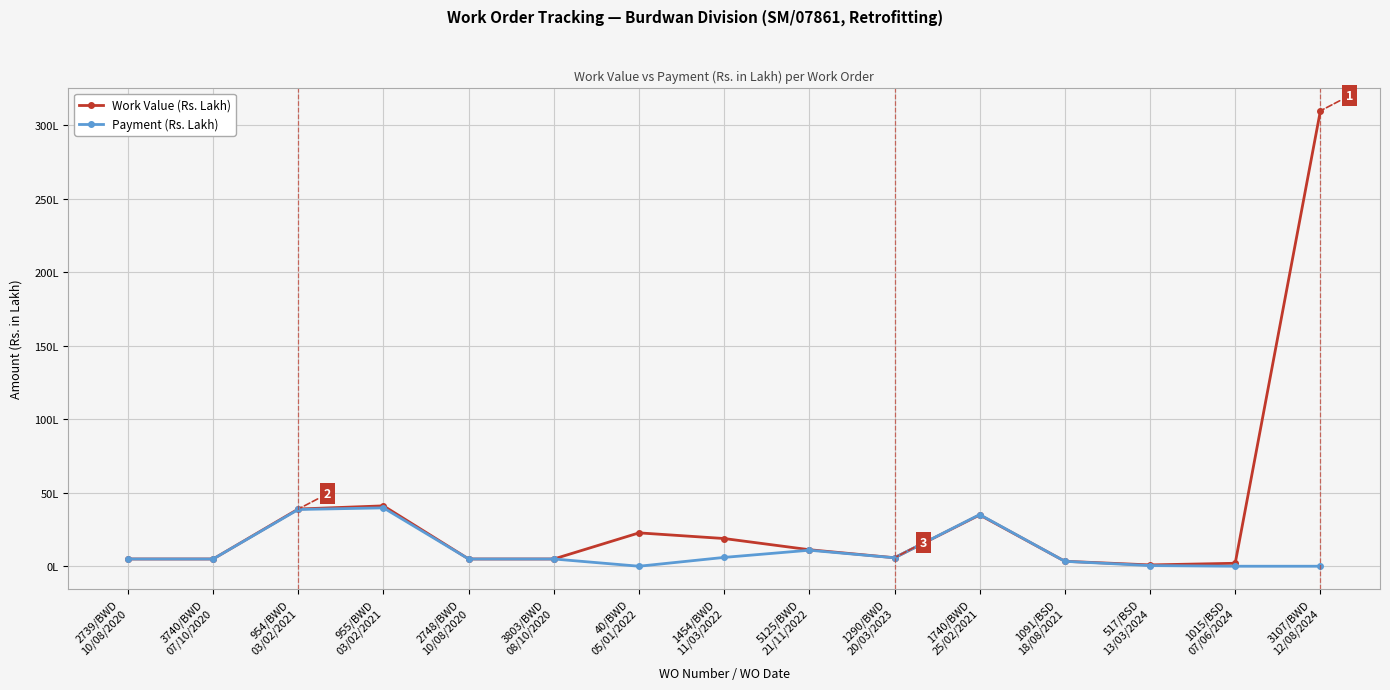

Is this an area chart (filled region under the line)?

No